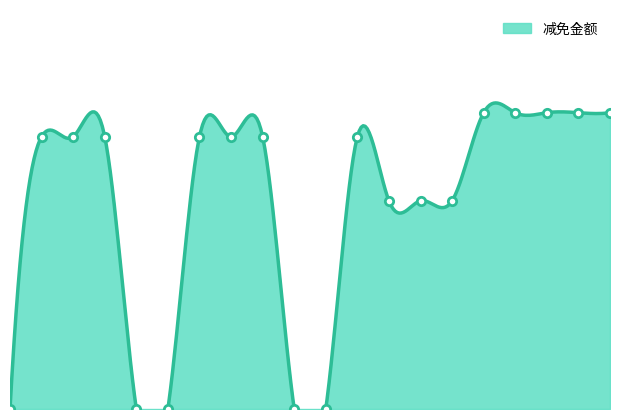

What is the difference between the values at 5 and 19?

7400